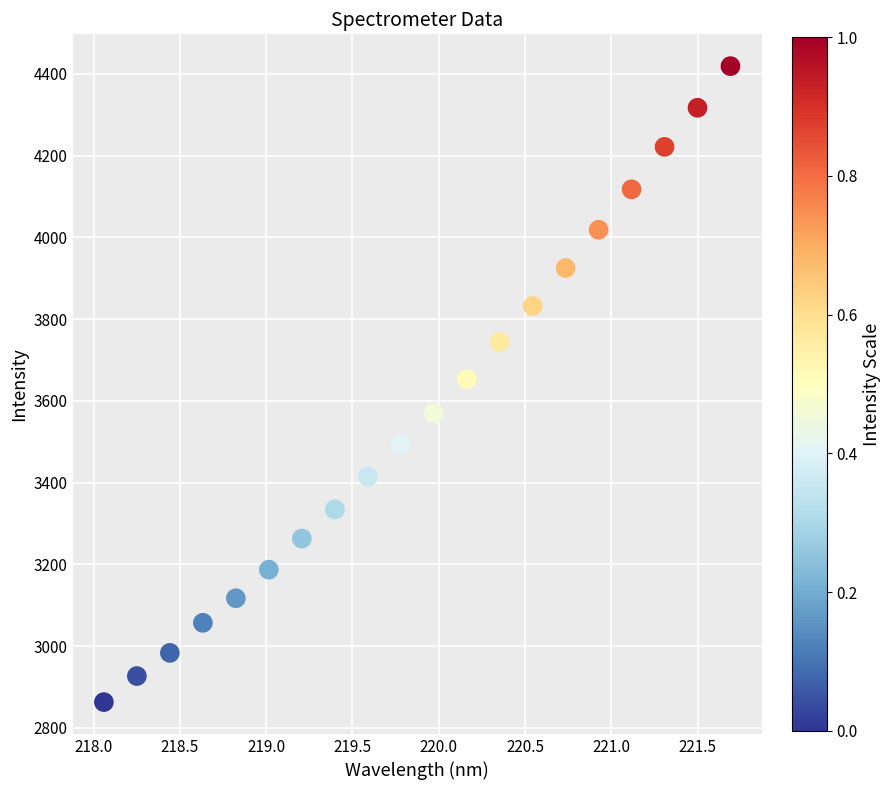

What is the range of X values (max minus min)?

3.6